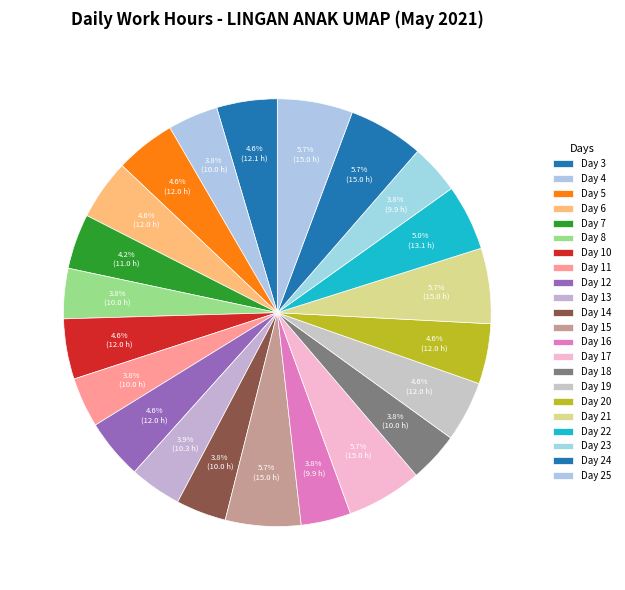

The Day 3 slice represents 1% of the pie. True or false?

False